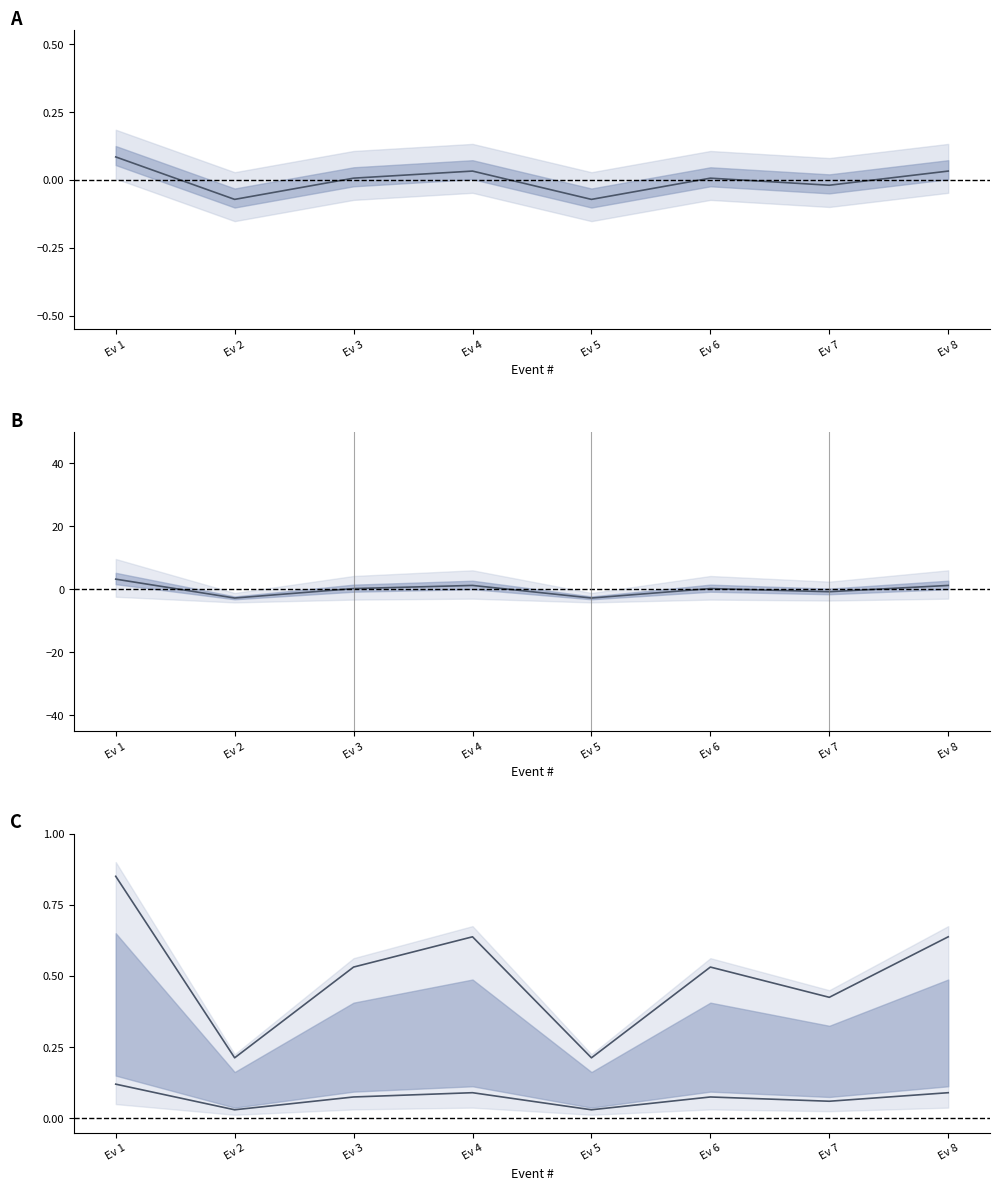

List the series in order of their peak value, highest first.

mean, upper, lower